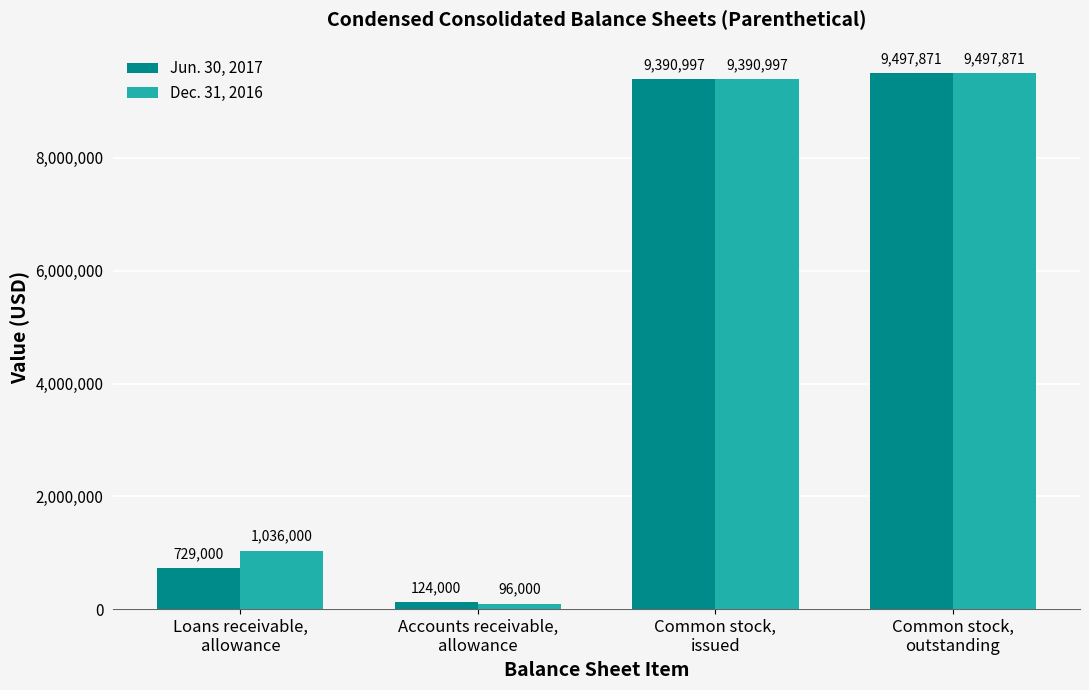

What are all the series names shown in the legend?

Jun. 30, 2017, Dec. 31, 2016